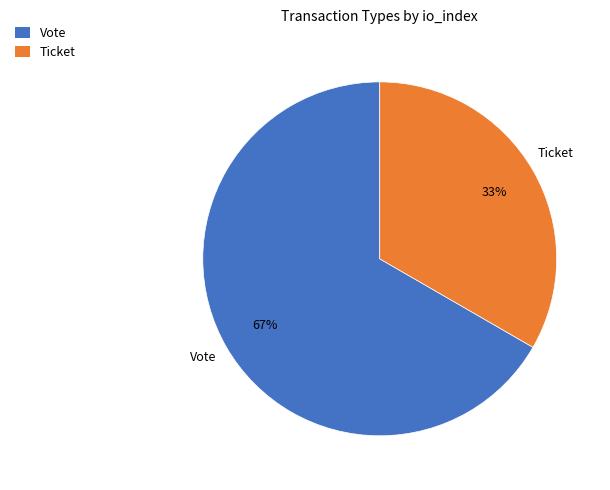

Between Ticket and Vote, which is larger?

Vote